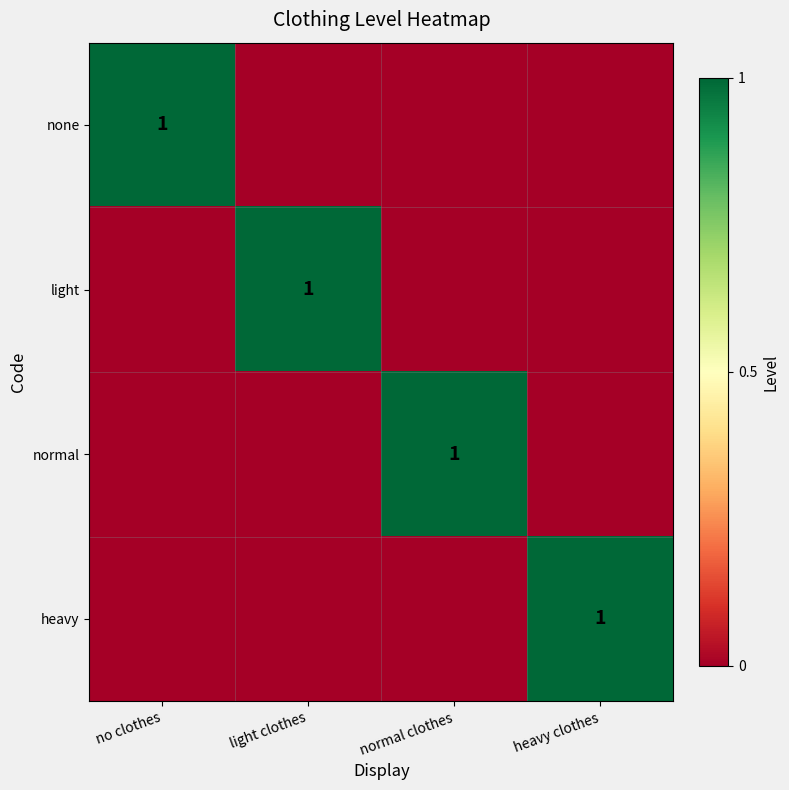

Is it true that heavy equals 1 at heavy clothes?

True